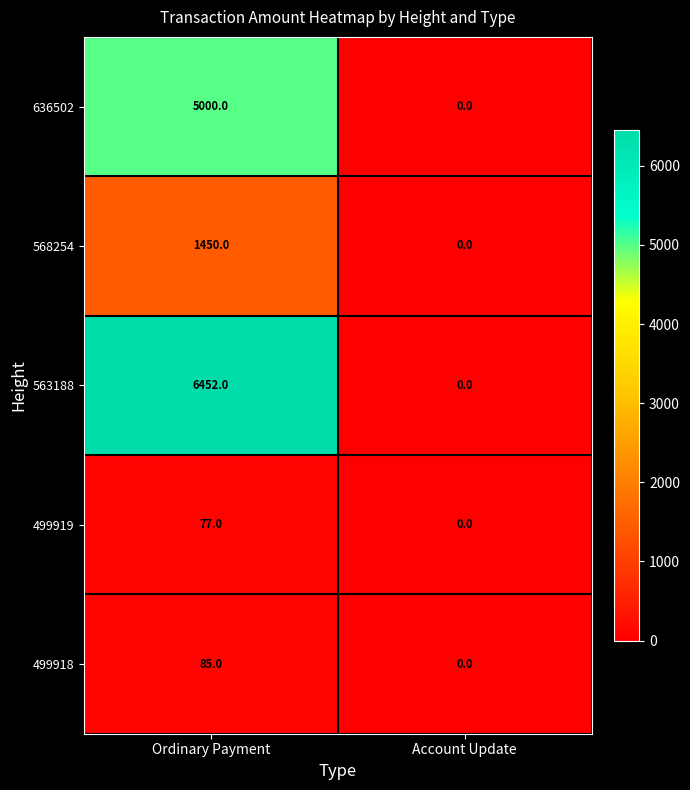

Rank the series at Ordinary Payment from highest to lowest value.

563188, 636502, 568254, 499918, 499919